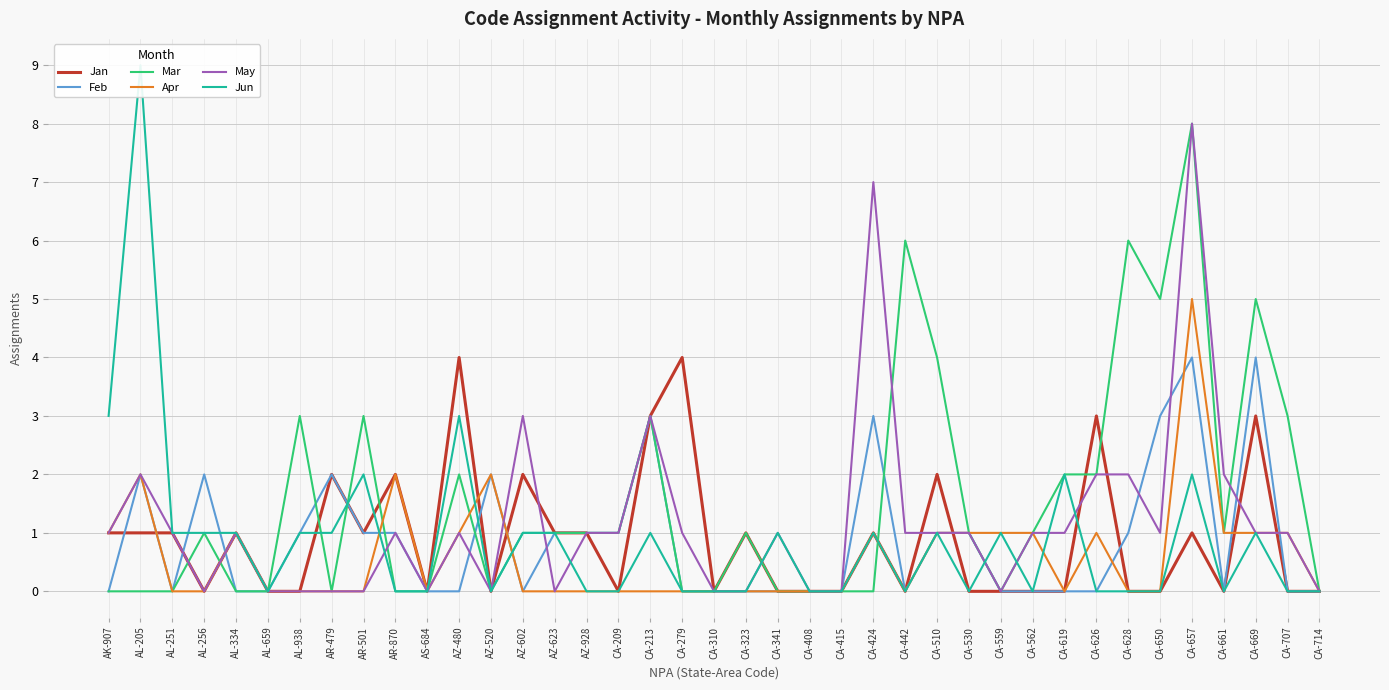

Does the chart have visible grid lines?

Yes